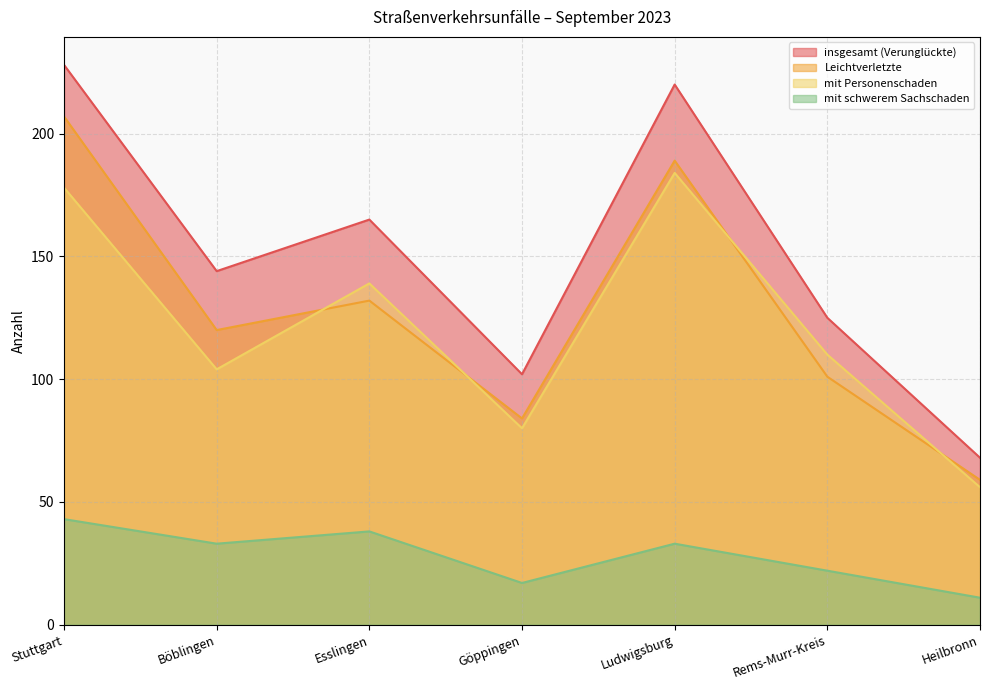

At which label does insgesamt (Verunglückte) reach its minimum?

Heilbronn